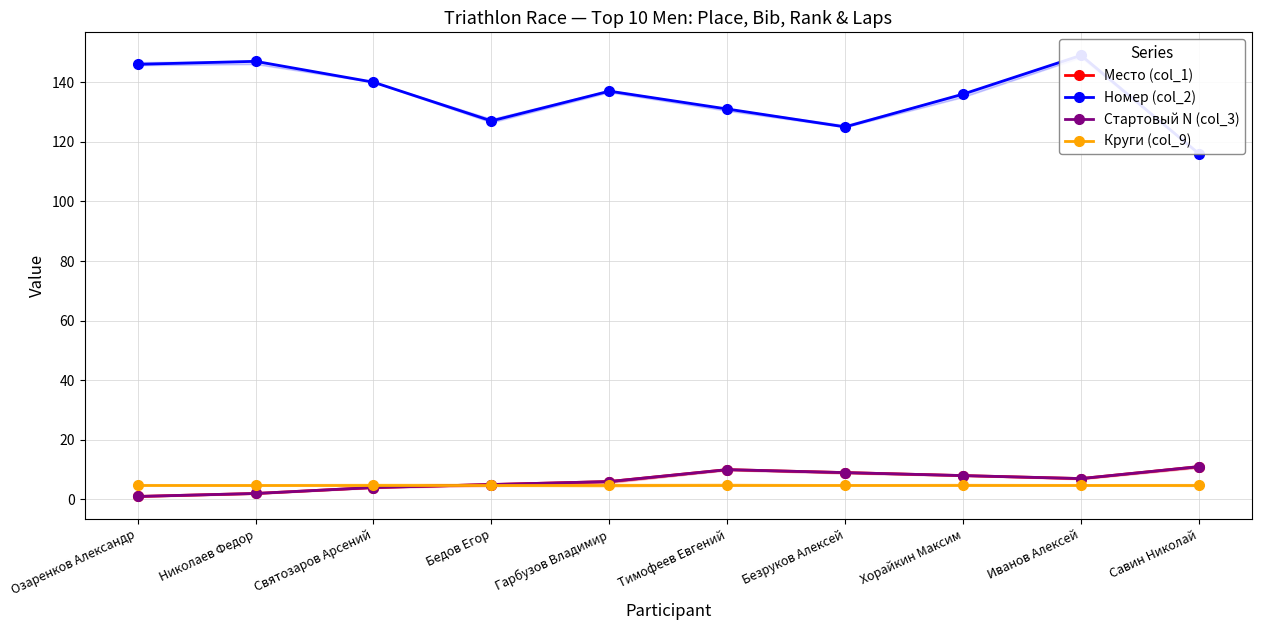

What are all the series names shown in the legend?

Место (col_1), Номер (col_2), Стартовый N (col_3), Круги (col_9)